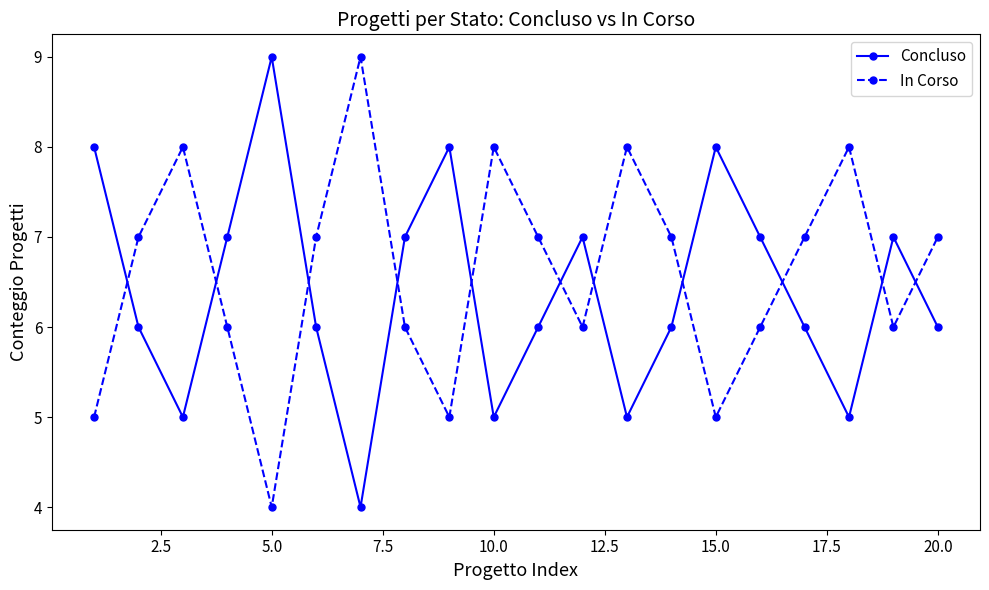

What is the minimum value shown in the chart?

4